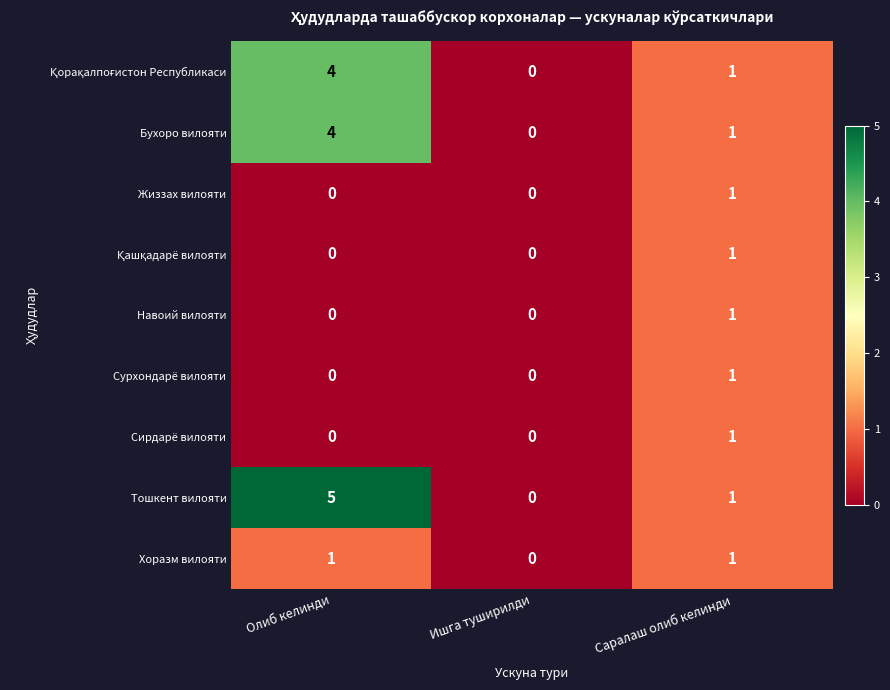

Is it true that Тошкент вилояти equals 1 at Олиб келинди?

False